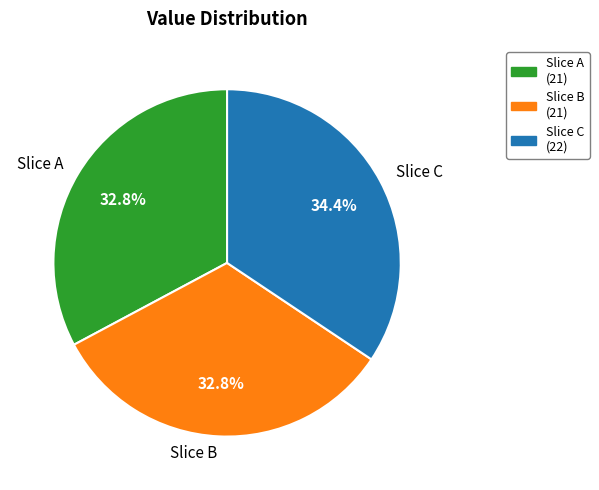

Is there any slice that represents more than half of the pie?

No